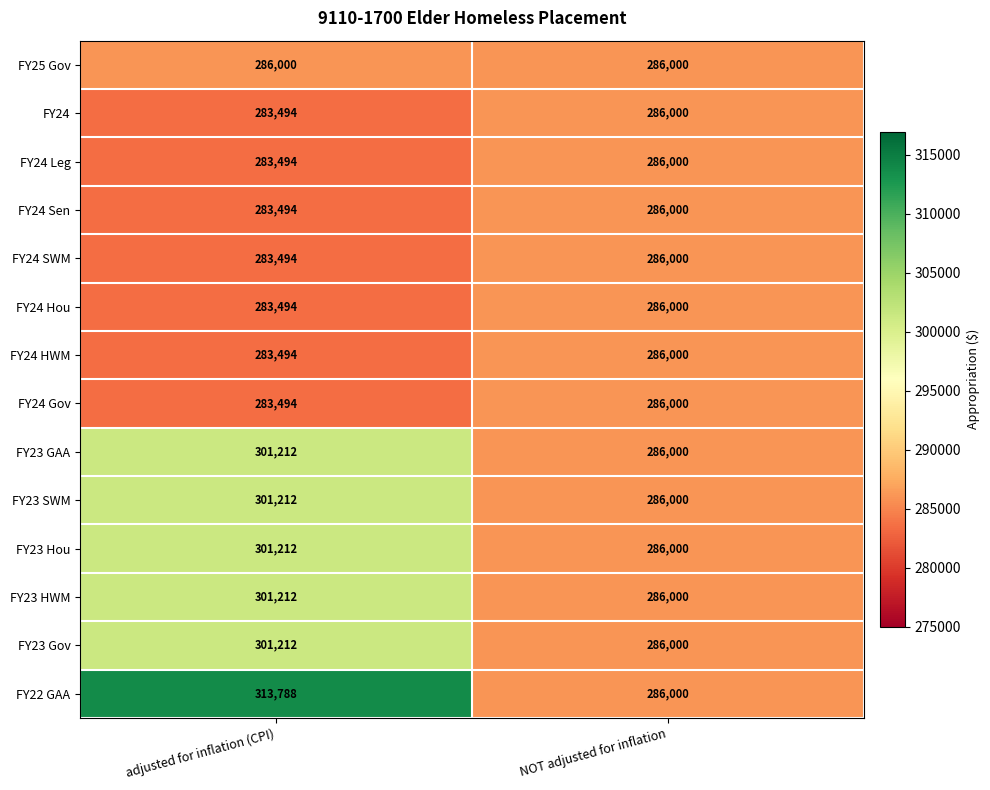

At which label is FY24 Gov closest to 284747?

adjusted for inflation (CPI)